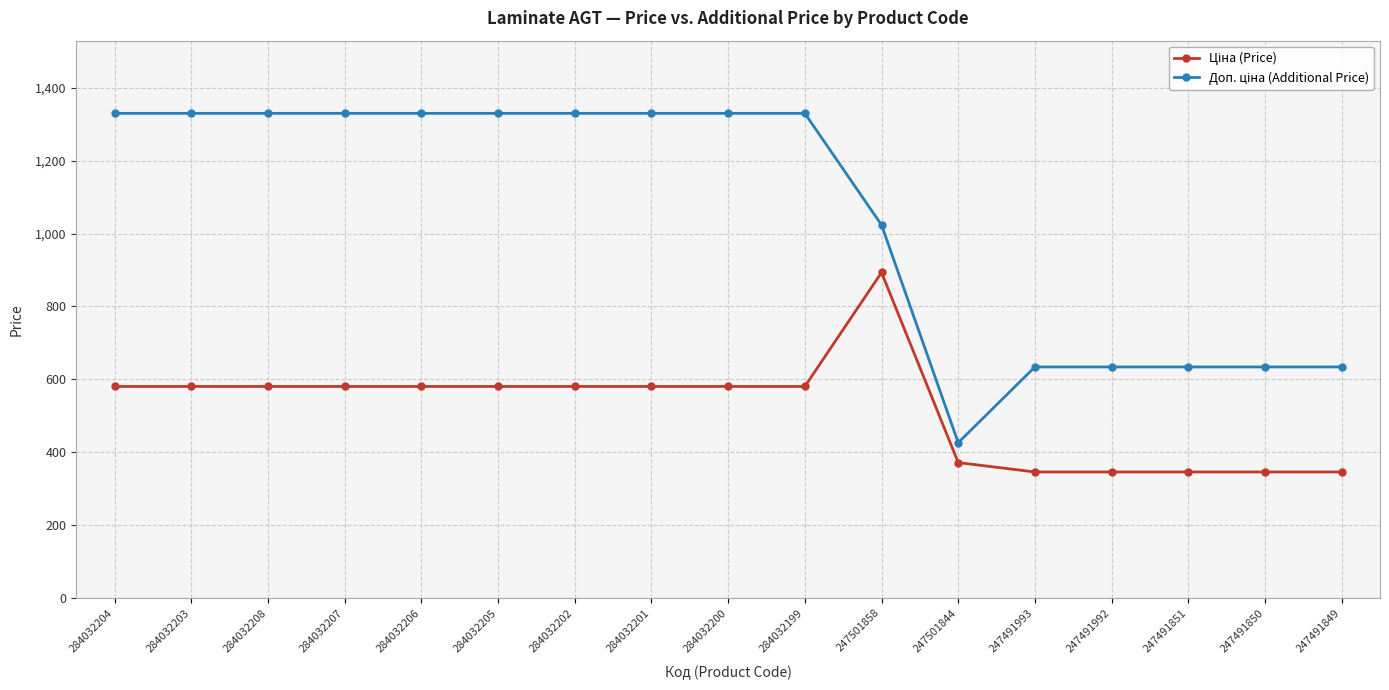

What is the spread (max minus min) of values at 284032204?

749.9